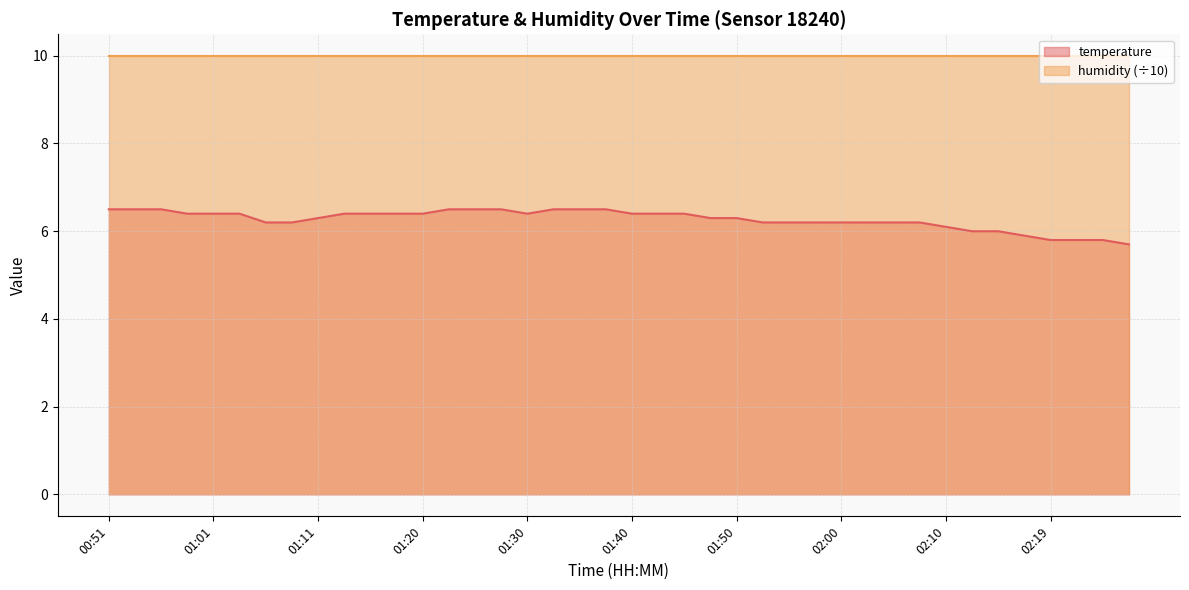

What is the sum of the values at 01:50 and 02:22?

12.1